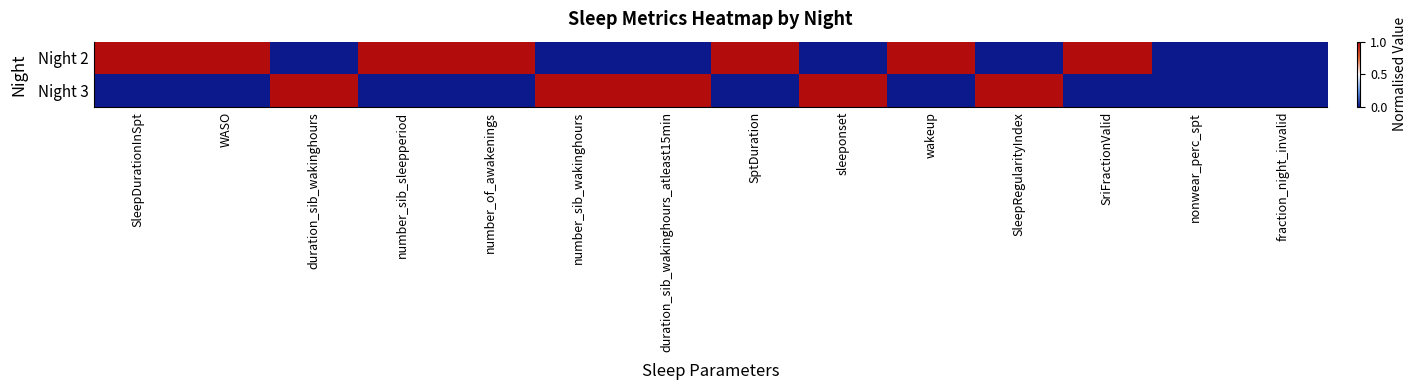

At which category is the sum across all series the highest?

SleepDurationInSpt